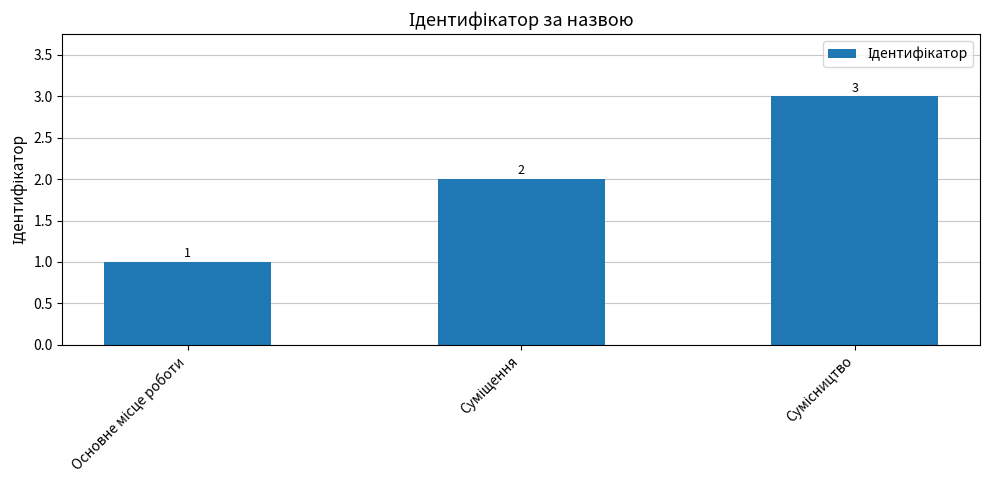

How many values are between 1 and 3?

3